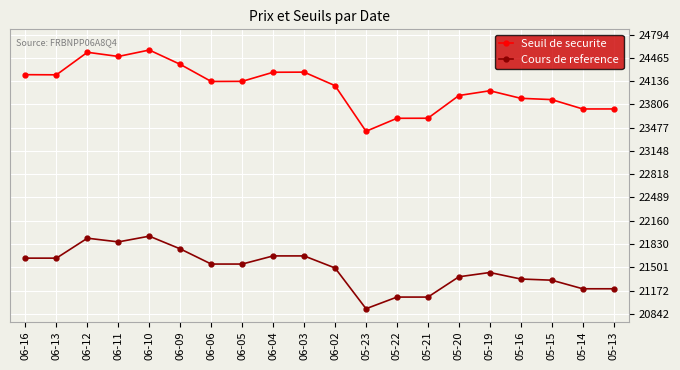

What position from the left is 06-16?

1